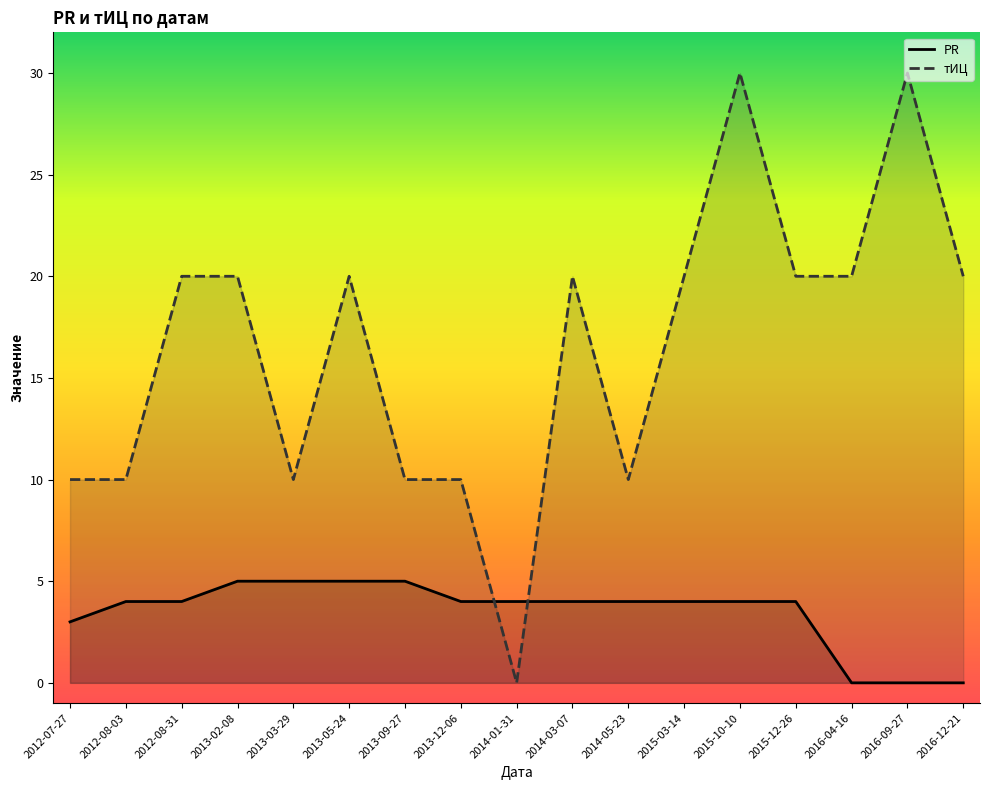

Which series has the largest total across all categories?

тИЦ